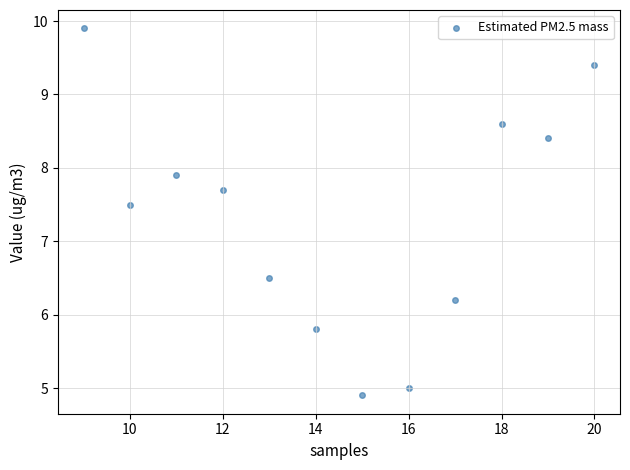

What is the range of X values (max minus min)?

11.0